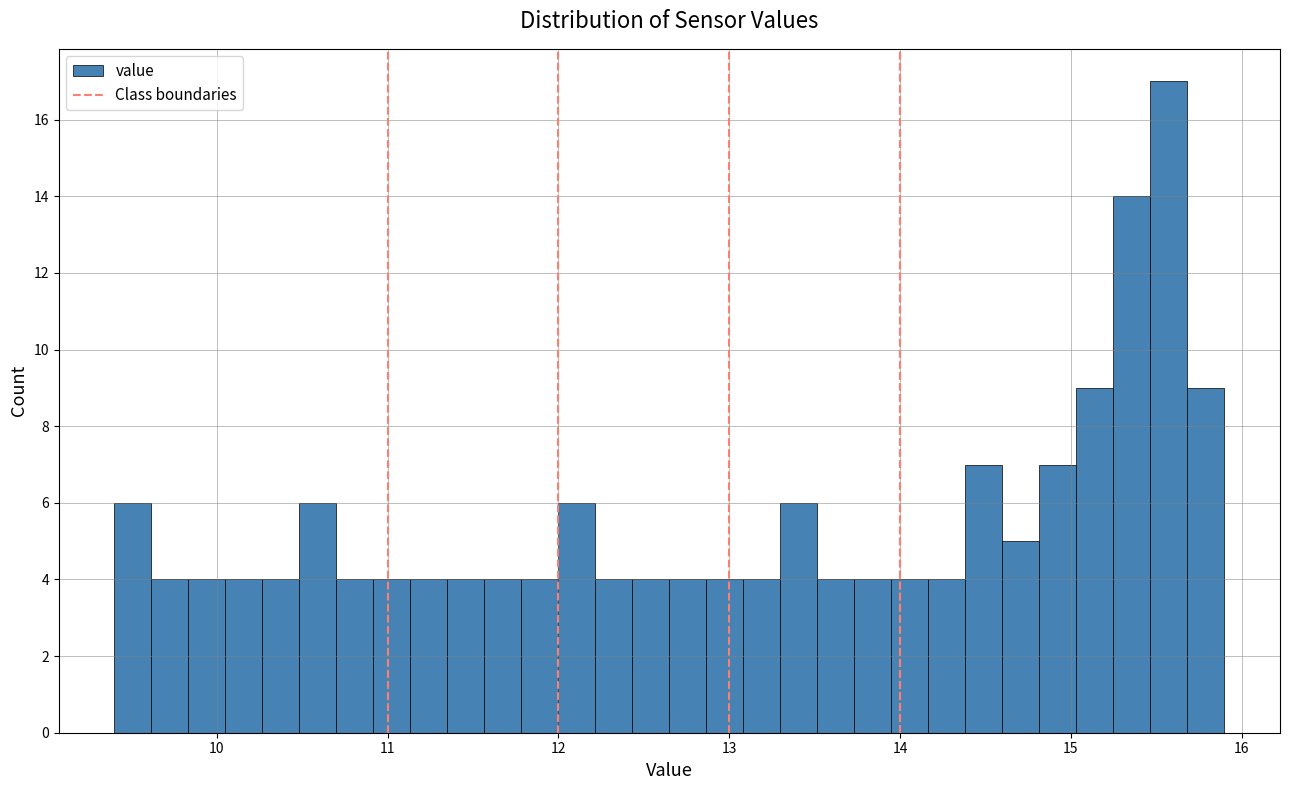

Read against the x-axis, roughly where is the centre of the tallest bar?

15.6